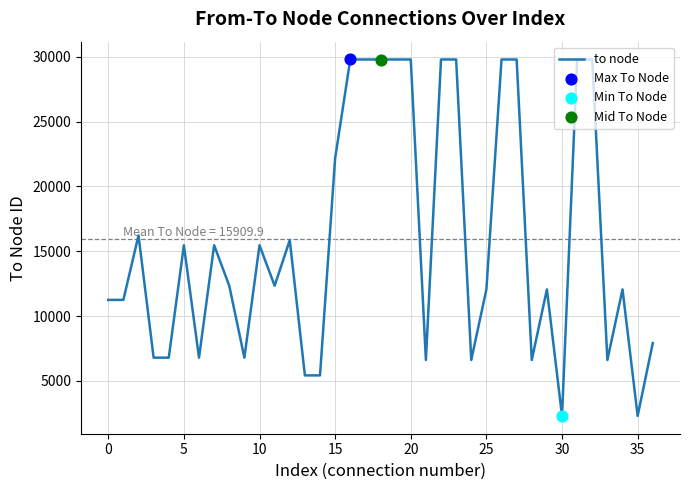

What is the difference between the maximum and minimum values?

27480